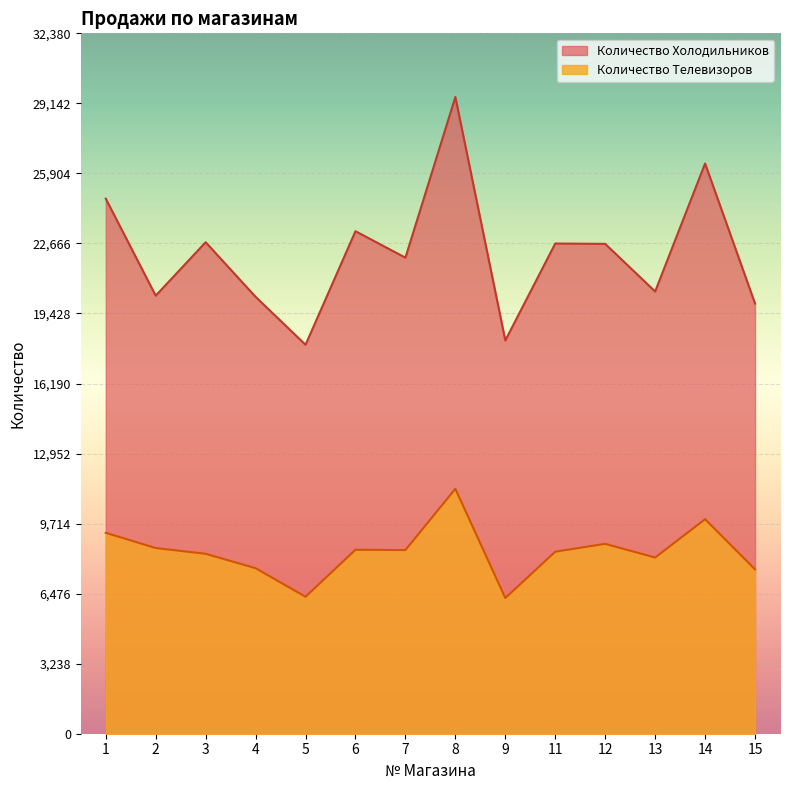

At which category is the sum across all series the highest?

8